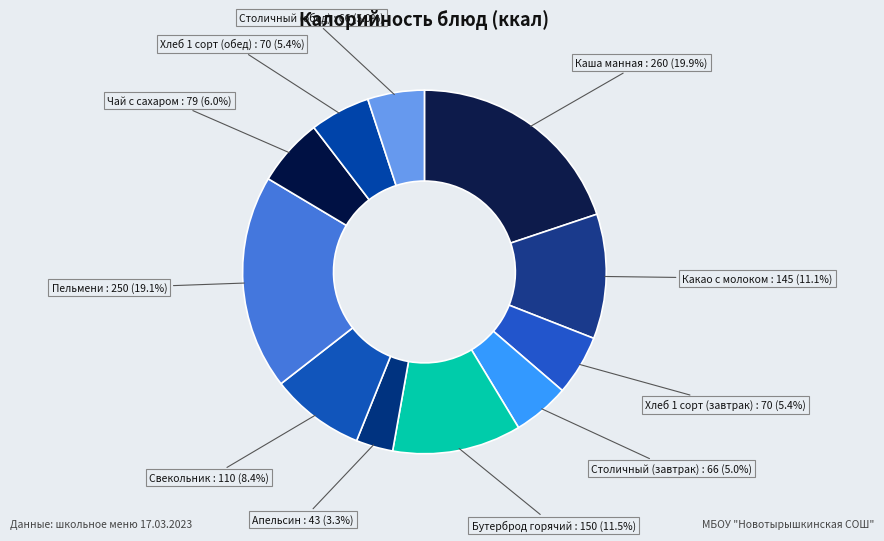

Approximately how many times larger is the value at Пельмени compared to Бутерброд горячий?

1.7